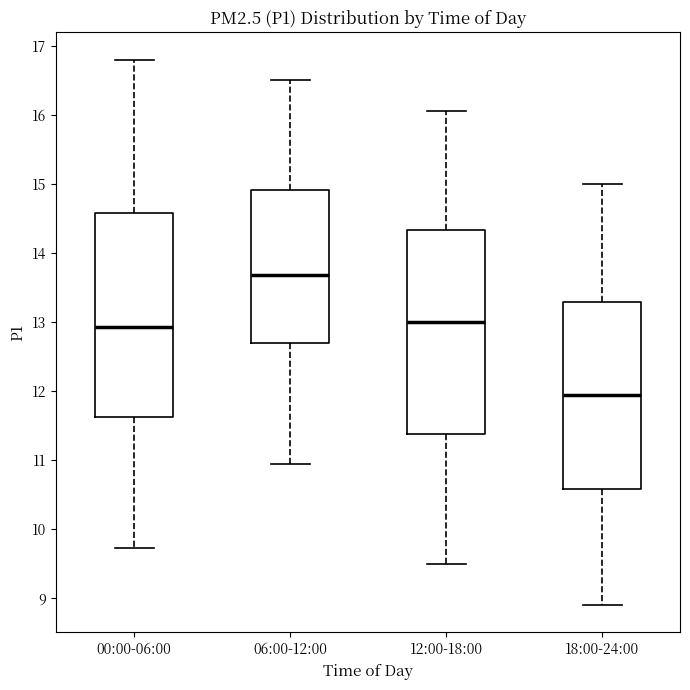

Where is the upper edge of the box for 06:00-12:00 on the y-axis? The values are not printed on the chart, so give them approximately, as read against the axis.

14.9